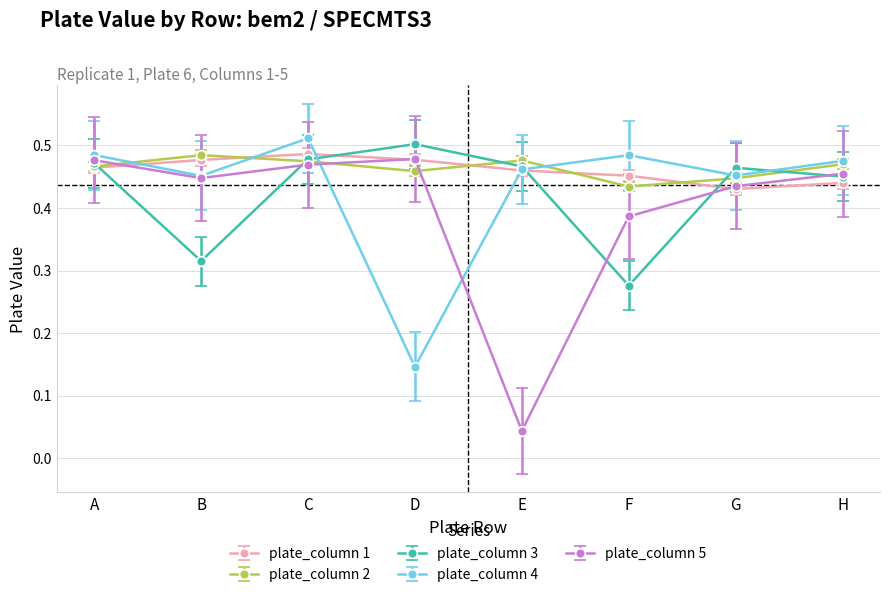

What is the total value across all series at B?

2.2